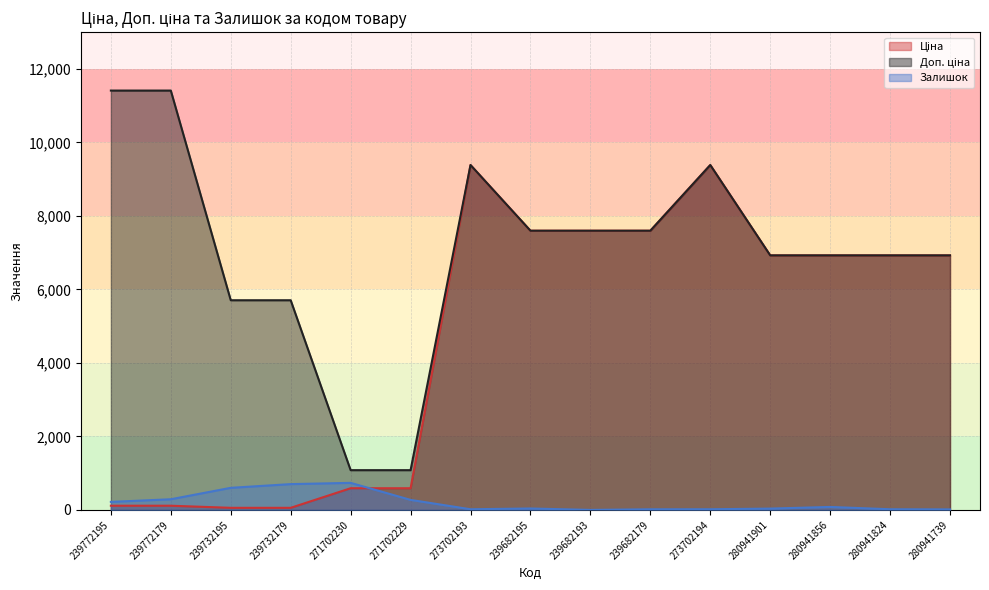

Which series changed the most between 273702194 and 280941901?

Ціна